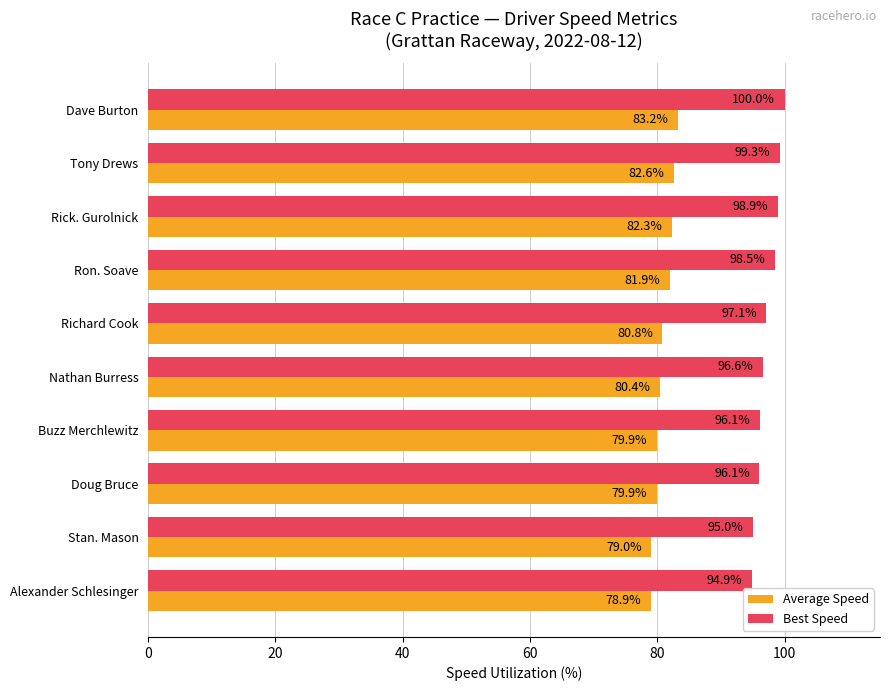

At how many categories does at least one series exceed 98?

4